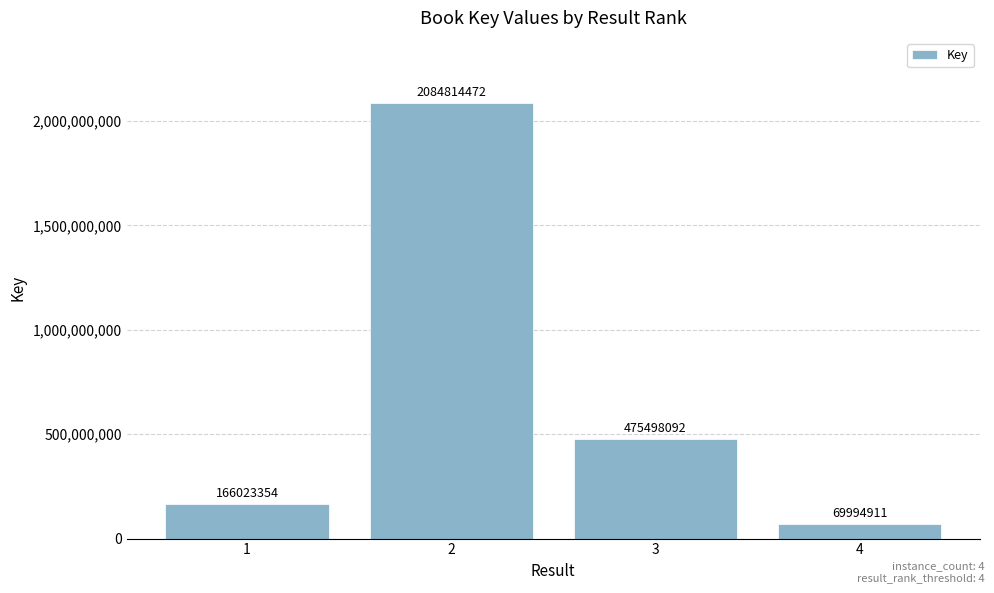

Are the bars grouped side by side (vs. stacked)?

No